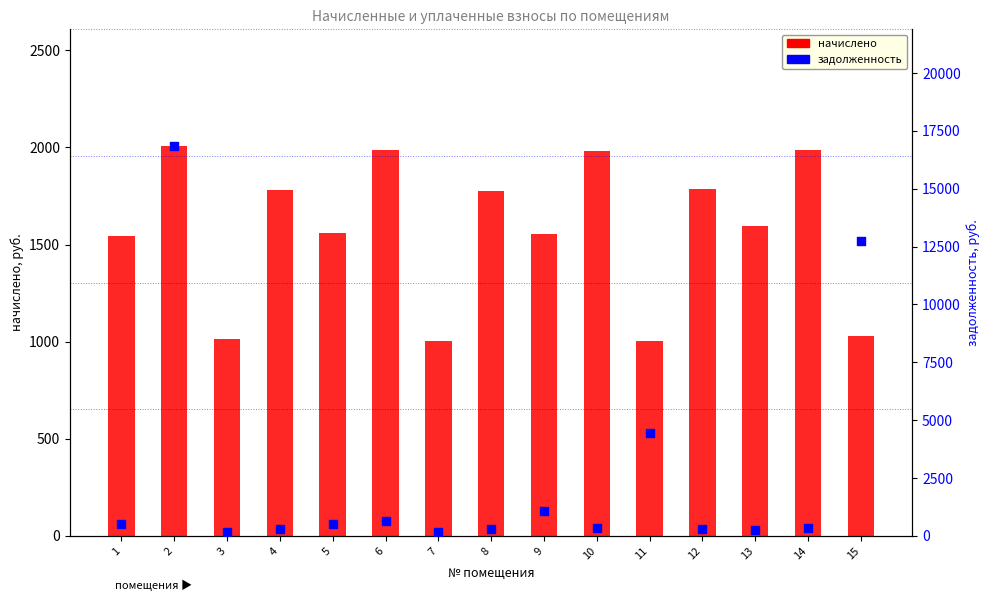

Is the value of задолженность at 7 greater than the value of начислено at 15?

No